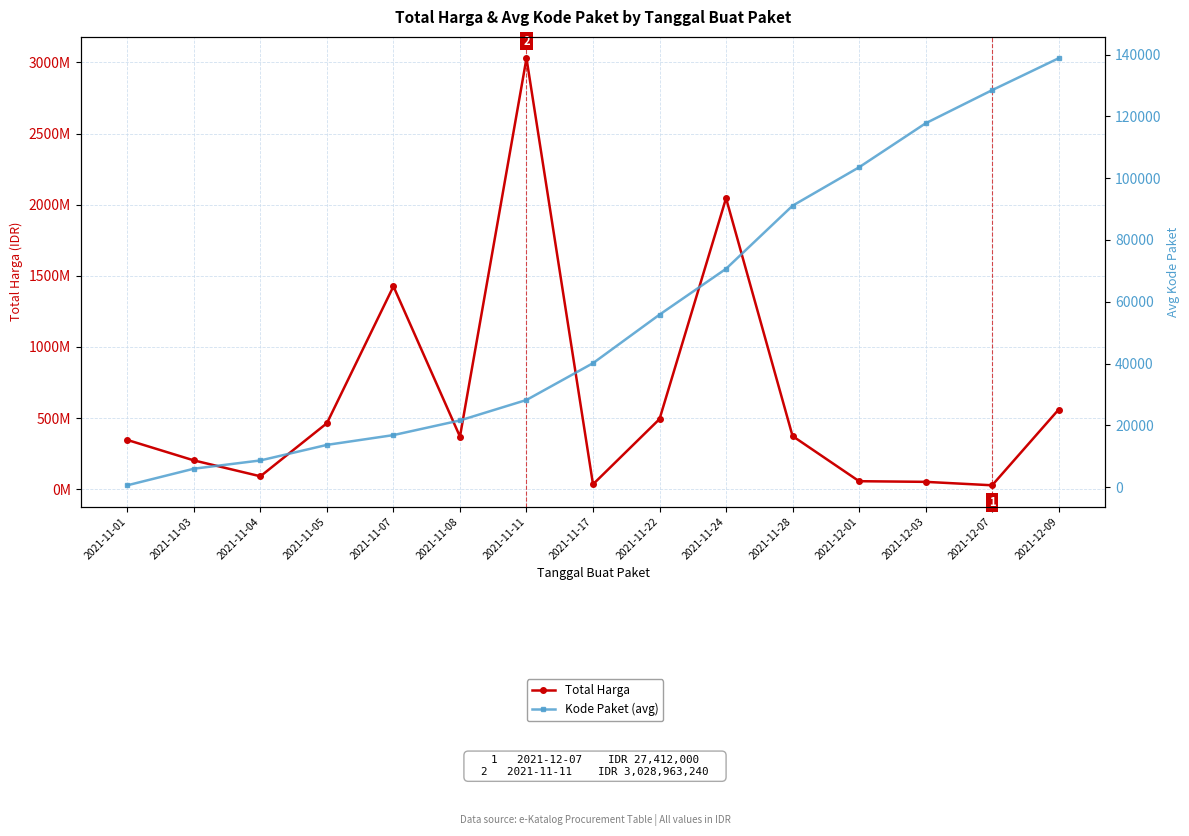

What is the total value across all series at 2021-11-11?

3028991435.5